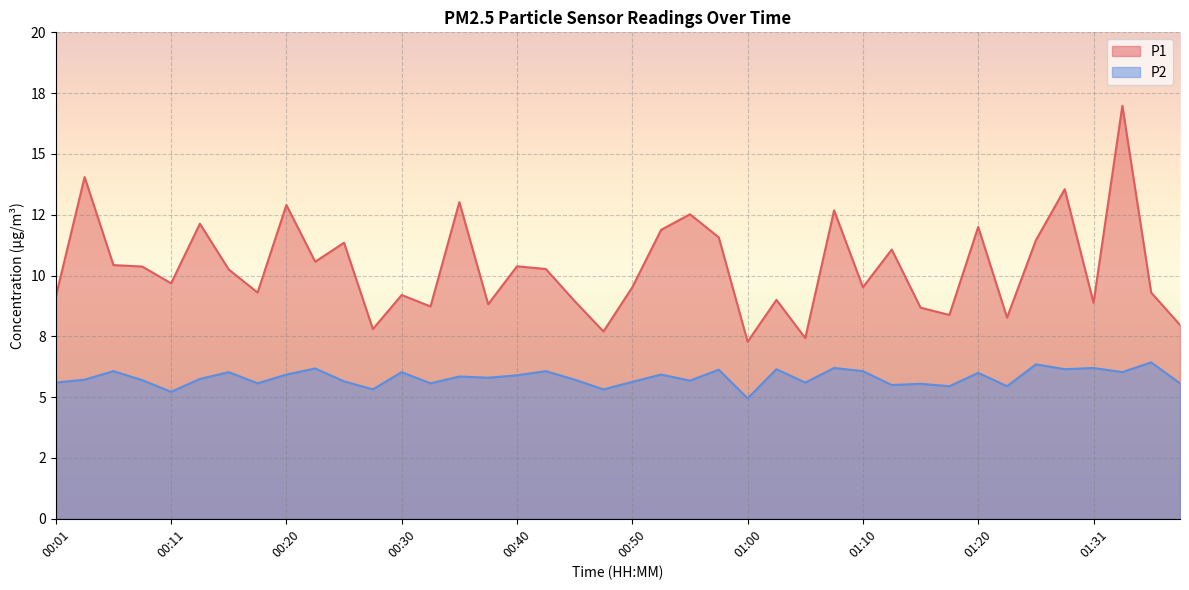

The value of P2 at 01:31 is 6.2. True or false?

True